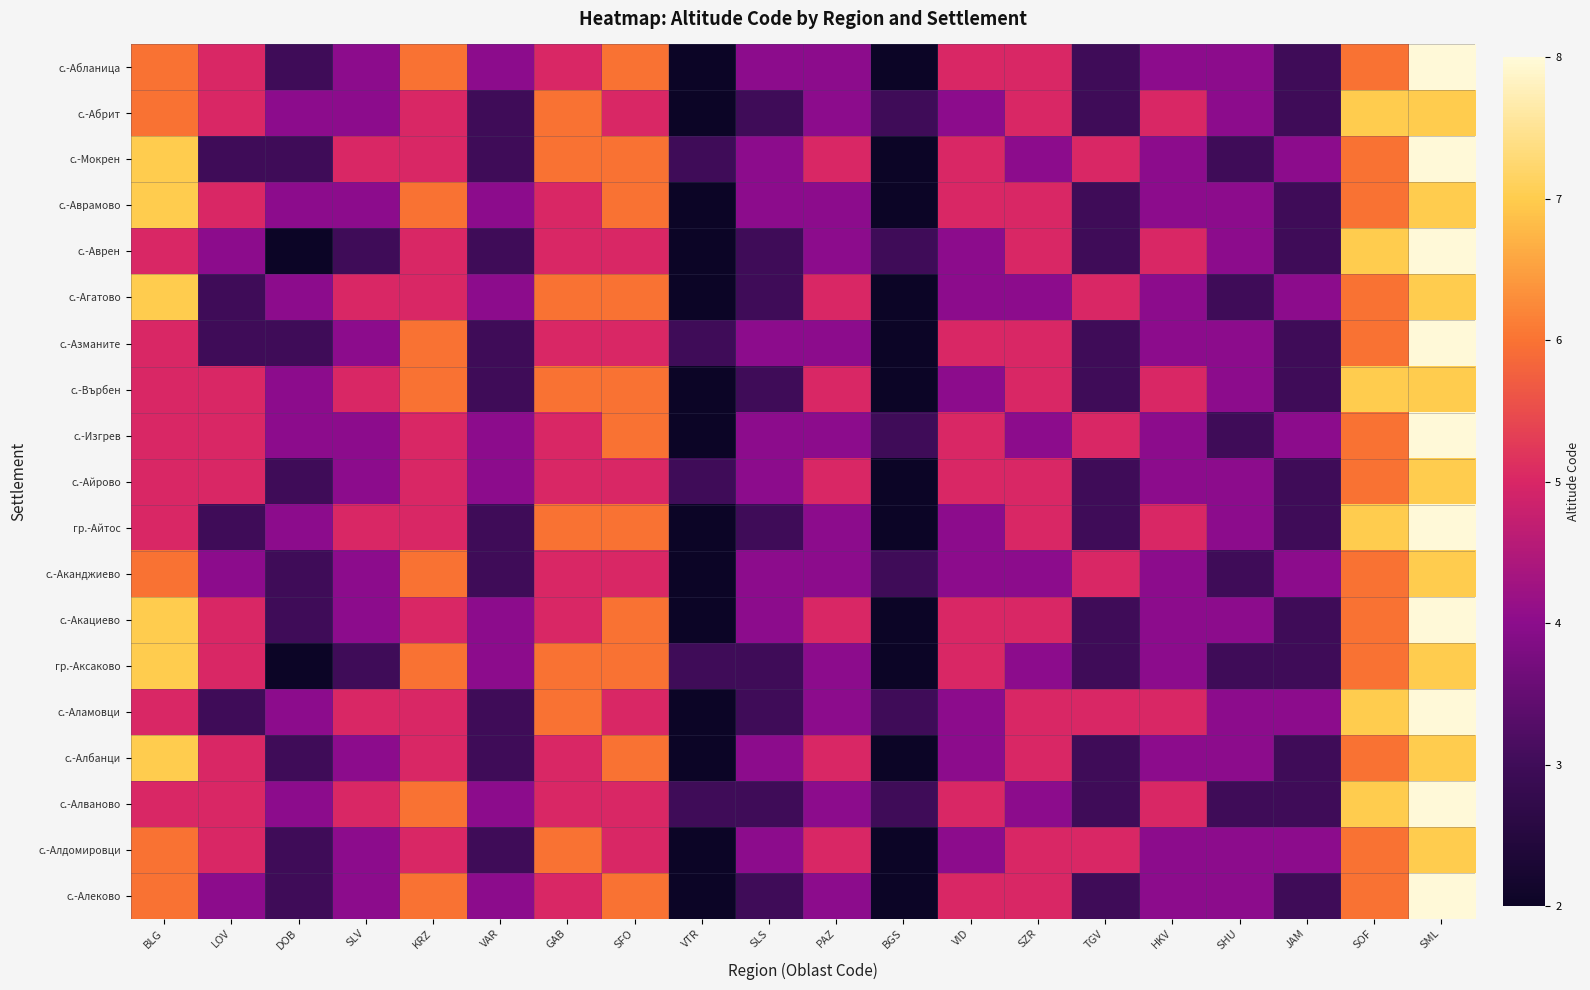

Reading right to left, extract all data points from this chart.

с.-Абланица: SML=8	SOF=6	JAM=3	SHU=4	HKV=4	TGV=3	SZR=5	VID=5	BGS=2	PAZ=4	SLS=4	VTR=2	SFO=6	GAB=5	VAR=4	KRZ=6	SLV=4	DOB=3	LOV=5	BLG=6
с.-Абрит: SML=7	SOF=7	JAM=3	SHU=4	HKV=5	TGV=3	SZR=5	VID=4	BGS=3	PAZ=4	SLS=3	VTR=2	SFO=5	GAB=6	VAR=3	KRZ=5	SLV=4	DOB=4	LOV=5	BLG=6
с.-Мокрен: SML=8	SOF=6	JAM=4	SHU=3	HKV=4	TGV=5	SZR=4	VID=5	BGS=2	PAZ=5	SLS=4	VTR=3	SFO=6	GAB=6	VAR=3	KRZ=5	SLV=5	DOB=3	LOV=3	BLG=7
с.-Аврамово: SML=7	SOF=6	JAM=3	SHU=4	HKV=4	TGV=3	SZR=5	VID=5	BGS=2	PAZ=4	SLS=4	VTR=2	SFO=6	GAB=5	VAR=4	KRZ=6	SLV=4	DOB=4	LOV=5	BLG=7
с.-Аврен: SML=8	SOF=7	JAM=3	SHU=4	HKV=5	TGV=3	SZR=5	VID=4	BGS=3	PAZ=4	SLS=3	VTR=2	SFO=5	GAB=5	VAR=3	KRZ=5	SLV=3	DOB=2	LOV=4	BLG=5
с.-Агатово: SML=7	SOF=6	JAM=4	SHU=3	HKV=4	TGV=5	SZR=4	VID=4	BGS=2	PAZ=5	SLS=3	VTR=2	SFO=6	GAB=6	VAR=4	KRZ=5	SLV=5	DOB=4	LOV=3	BLG=7
с.-Азманите: SML=8	SOF=6	JAM=3	SHU=4	HKV=4	TGV=3	SZR=5	VID=5	BGS=2	PAZ=4	SLS=4	VTR=3	SFO=5	GAB=5	VAR=3	KRZ=6	SLV=4	DOB=3	LOV=3	BLG=5
с.-Върбен: SML=7	SOF=7	JAM=3	SHU=4	HKV=5	TGV=3	SZR=5	VID=4	BGS=2	PAZ=5	SLS=3	VTR=2	SFO=6	GAB=6	VAR=3	KRZ=6	SLV=5	DOB=4	LOV=5	BLG=5
с.-Изгрев: SML=8	SOF=6	JAM=4	SHU=3	HKV=4	TGV=5	SZR=4	VID=5	BGS=3	PAZ=4	SLS=4	VTR=2	SFO=6	GAB=5	VAR=4	KRZ=5	SLV=4	DOB=4	LOV=5	BLG=5
с.-Айрово: SML=7	SOF=6	JAM=3	SHU=4	HKV=4	TGV=3	SZR=5	VID=5	BGS=2	PAZ=5	SLS=4	VTR=3	SFO=5	GAB=5	VAR=4	KRZ=5	SLV=4	DOB=3	LOV=5	BLG=5
гр.-Айтос: SML=8	SOF=7	JAM=3	SHU=4	HKV=5	TGV=3	SZR=5	VID=4	BGS=2	PAZ=4	SLS=3	VTR=2	SFO=6	GAB=6	VAR=3	KRZ=5	SLV=5	DOB=4	LOV=3	BLG=5
с.-Аканджиево: SML=7	SOF=6	JAM=4	SHU=3	HKV=4	TGV=5	SZR=4	VID=4	BGS=3	PAZ=4	SLS=4	VTR=2	SFO=5	GAB=5	VAR=3	KRZ=6	SLV=4	DOB=3	LOV=4	BLG=6
с.-Акациево: SML=8	SOF=6	JAM=3	SHU=4	HKV=4	TGV=3	SZR=5	VID=5	BGS=2	PAZ=5	SLS=4	VTR=2	SFO=6	GAB=5	VAR=4	KRZ=5	SLV=4	DOB=3	LOV=5	BLG=7
гр.-Аксаково: SML=7	SOF=6	JAM=3	SHU=3	HKV=4	TGV=3	SZR=4	VID=5	BGS=2	PAZ=4	SLS=3	VTR=3	SFO=6	GAB=6	VAR=4	KRZ=6	SLV=3	DOB=2	LOV=5	BLG=7
с.-Аламовци: SML=8	SOF=7	JAM=4	SHU=4	HKV=5	TGV=5	SZR=5	VID=4	BGS=3	PAZ=4	SLS=3	VTR=2	SFO=5	GAB=6	VAR=3	KRZ=5	SLV=5	DOB=4	LOV=3	BLG=5
с.-Албанци: SML=7	SOF=6	JAM=3	SHU=4	HKV=4	TGV=3	SZR=5	VID=4	BGS=2	PAZ=5	SLS=4	VTR=2	SFO=6	GAB=5	VAR=3	KRZ=5	SLV=4	DOB=3	LOV=5	BLG=7
с.-Алваново: SML=8	SOF=7	JAM=3	SHU=3	HKV=5	TGV=3	SZR=4	VID=5	BGS=3	PAZ=4	SLS=3	VTR=3	SFO=5	GAB=5	VAR=4	KRZ=6	SLV=5	DOB=4	LOV=5	BLG=5
с.-Алдомировци: SML=7	SOF=6	JAM=4	SHU=4	HKV=4	TGV=5	SZR=5	VID=4	BGS=2	PAZ=5	SLS=4	VTR=2	SFO=5	GAB=6	VAR=3	KRZ=5	SLV=4	DOB=3	LOV=5	BLG=6
с.-Алеково: SML=8	SOF=6	JAM=3	SHU=4	HKV=4	TGV=3	SZR=5	VID=5	BGS=2	PAZ=4	SLS=3	VTR=2	SFO=6	GAB=5	VAR=4	KRZ=6	SLV=4	DOB=3	LOV=4	BLG=6